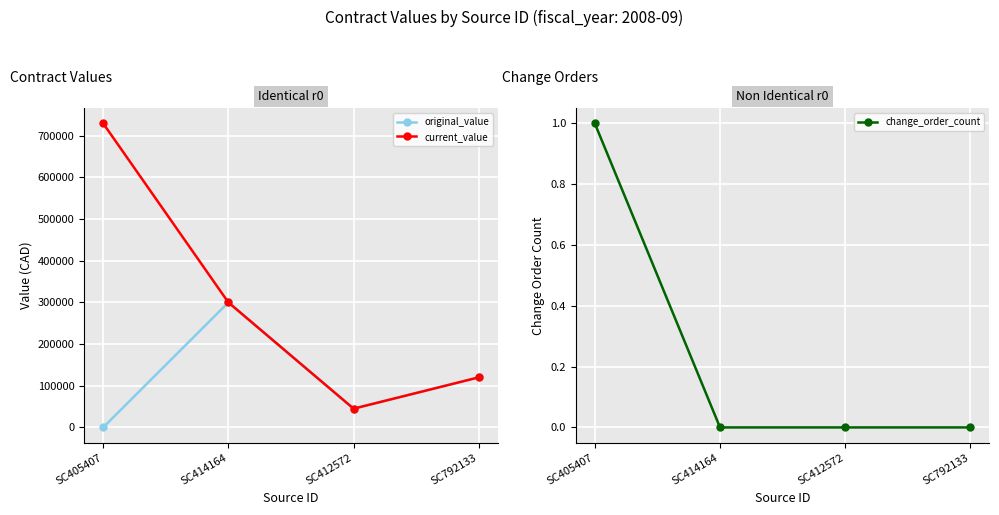

List the series in order of their peak value, lowest first.

change_order_count, original_value, current_value